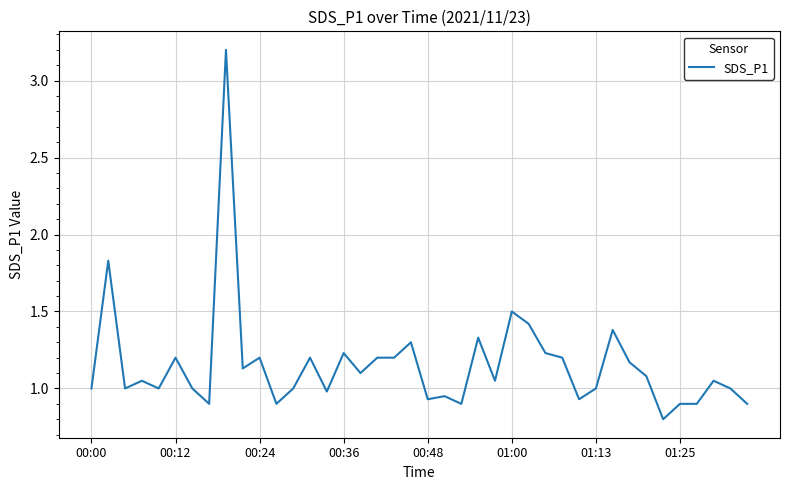

What is the greatest value displayed?

3.2